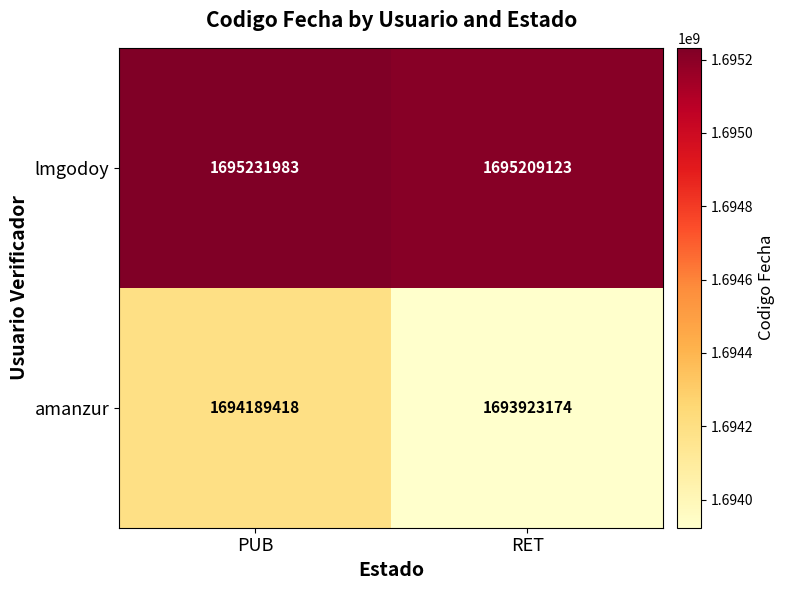

List the series in order of their peak value, highest first.

lmgodoy, amanzur